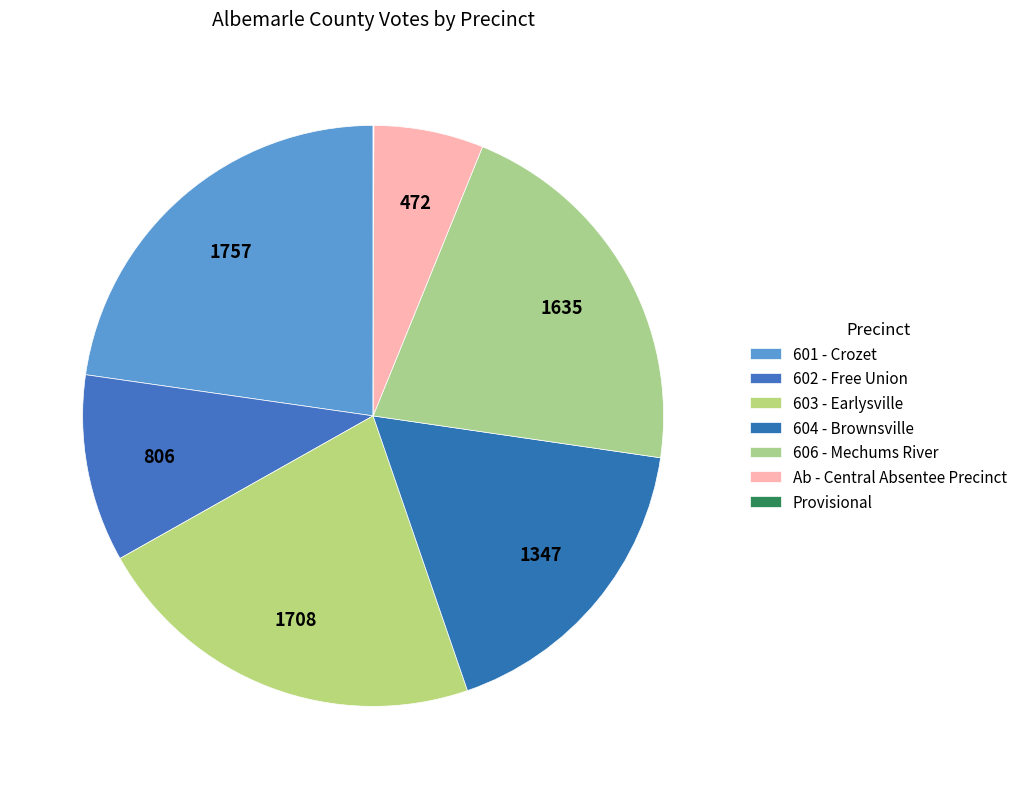

Is it true that Ab - Central Absentee Precinct is 6% of the pie?

True